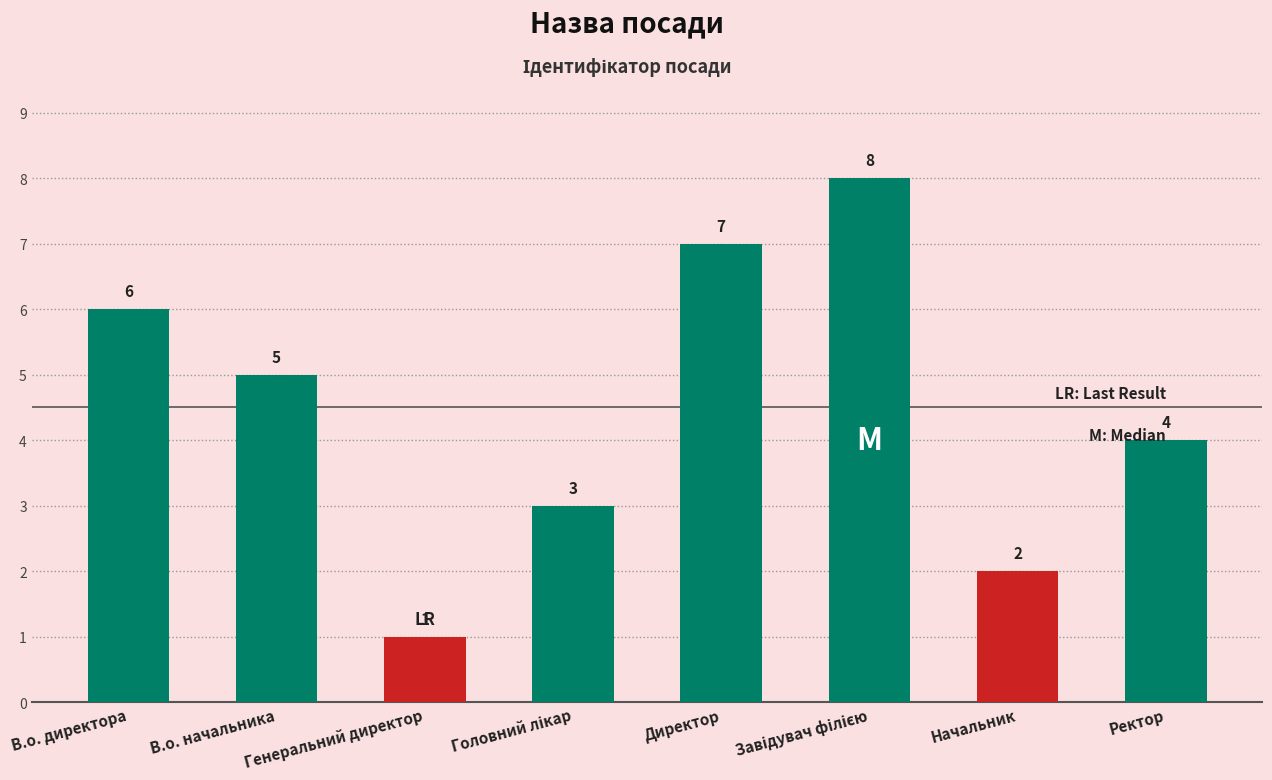

What is the difference between the maximum and second lowest values?

6